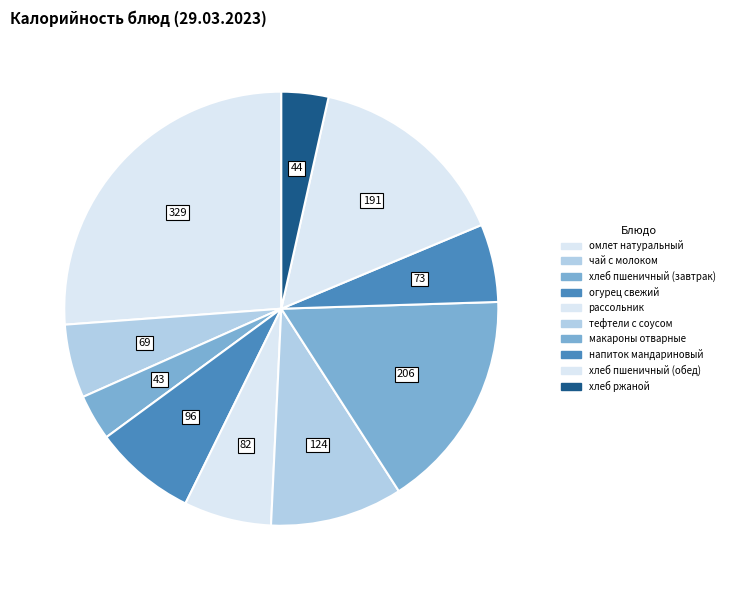

Rank the categories by value from highest to lowest.

омлет натуральный, макароны отварные, хлеб пшеничный (обед), тефтели с соусом, огурец свежий, рассольник, напиток мандариновый, чай с молоком, хлеб ржаной, хлеб пшеничный (завтрак)